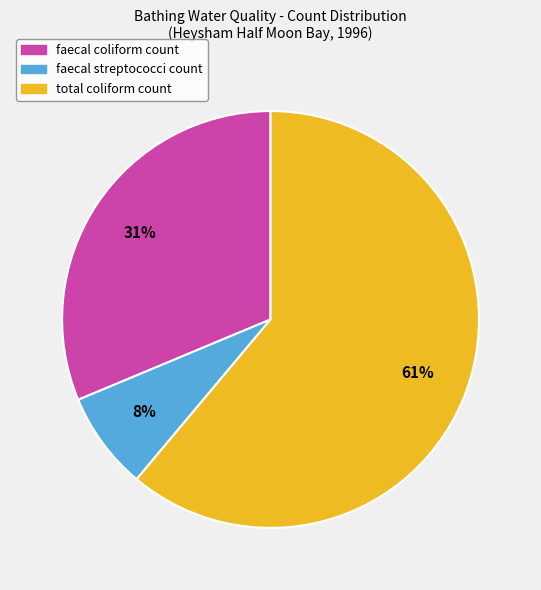

Is the sum of total coliform count and faecal streptococci count greater than half?

Yes